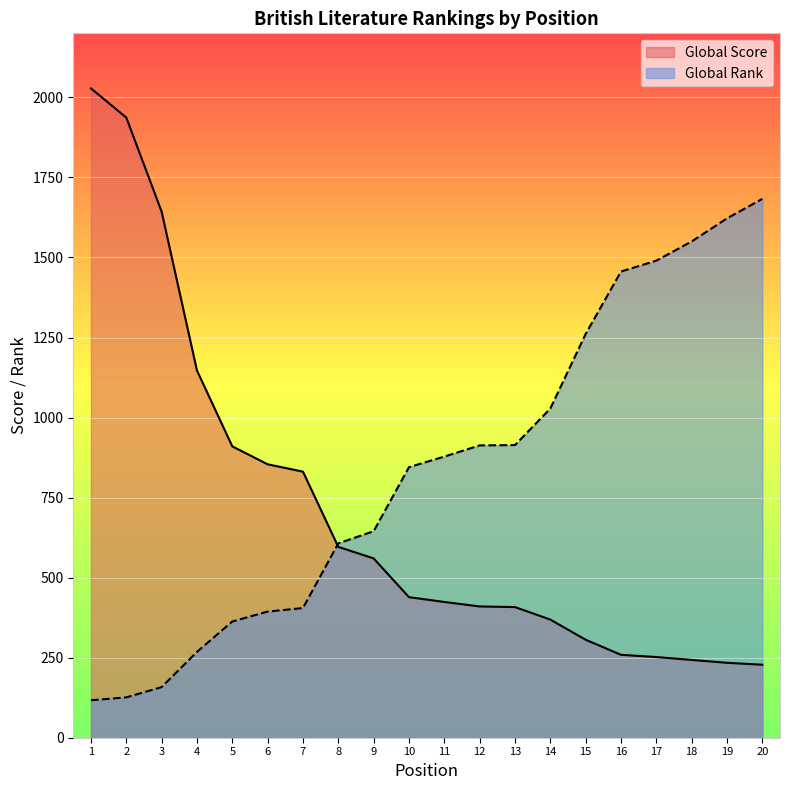

The Global Score series shows 574 at 14. True or false?

False